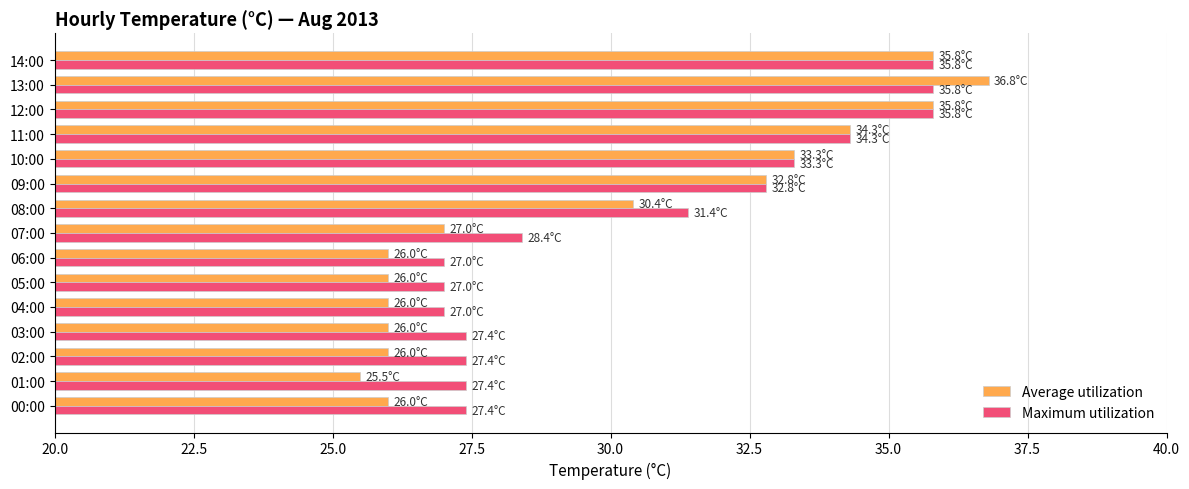

Which series has the widest spread of values?

Average utilization